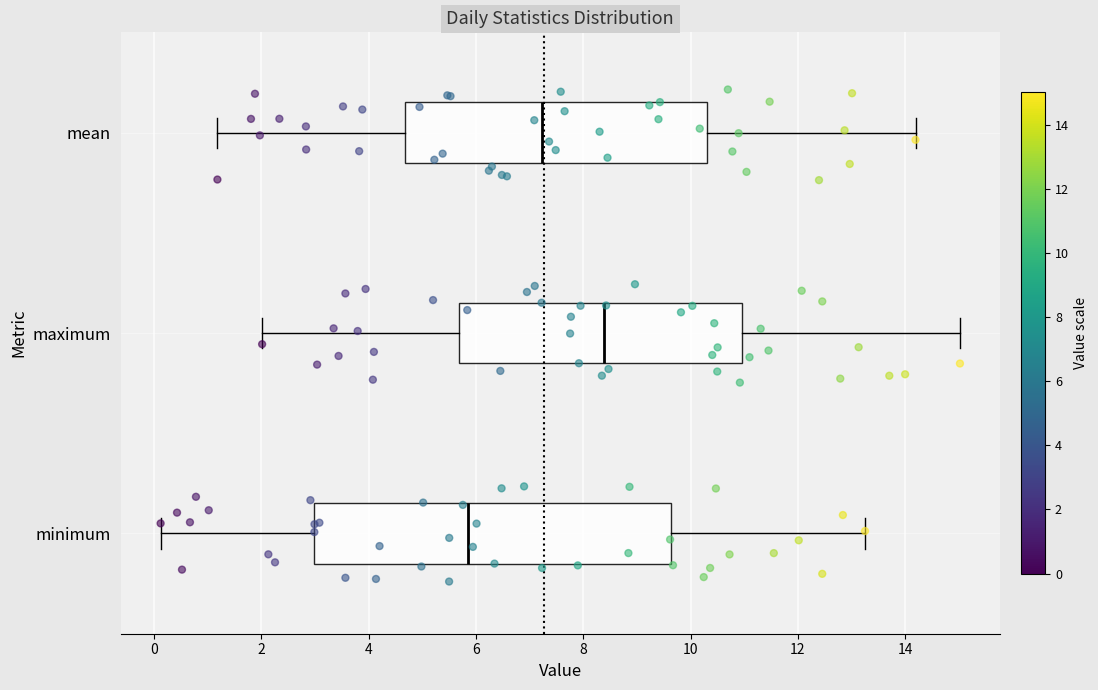

Reading bottom to top, read every box against the x-axis: the position of its median line, the range the box covers, and the ends of its whiskers. The values are not printed on the chart, so give them approximately, as read against the axis.

minimum: median 5.8, box 3.0 to 9.6, whiskers 0.2 to 13.2
maximum: median 8.4, box 5.6 to 11.0, whiskers 2.0 to 15.0
mean: median 7.2, box 4.6 to 10.4, whiskers 1.2 to 14.2